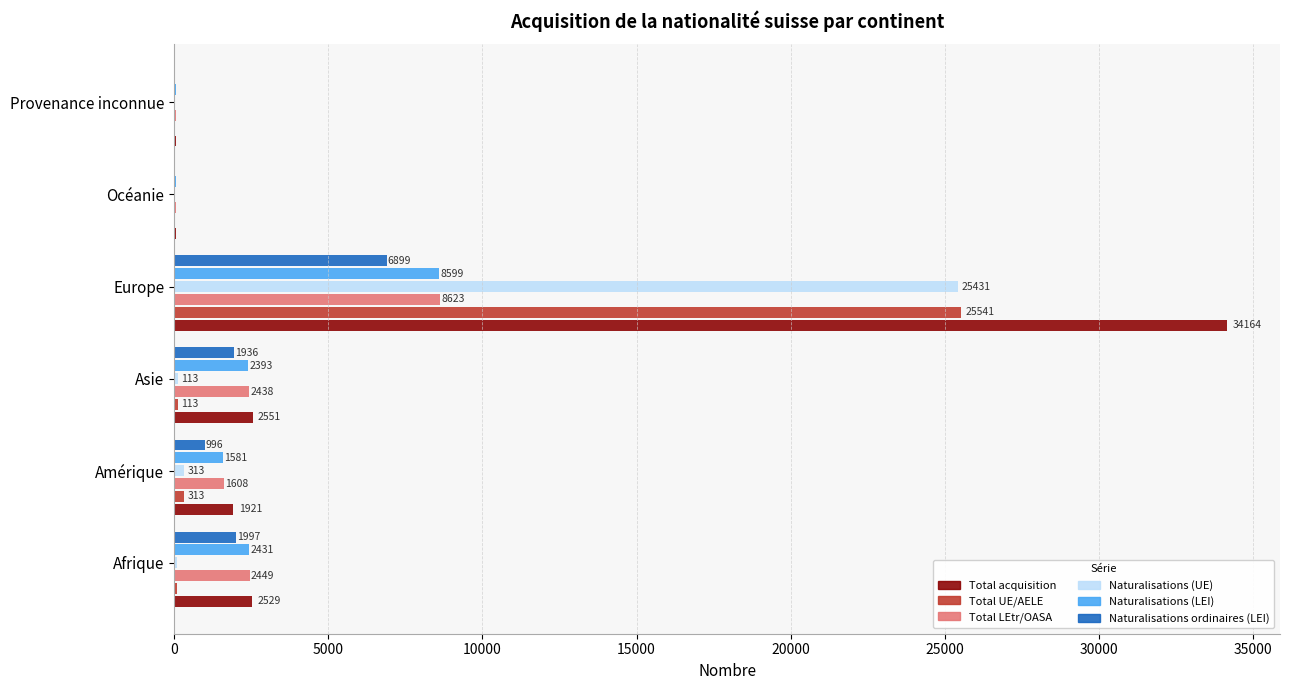

What are all the series names shown in the legend?

Total acquisition, Total UE/AELE, Total LEtr/OASA, Naturalisations (UE), Naturalisations (LEI), Naturalisations ordinaires (LEI)